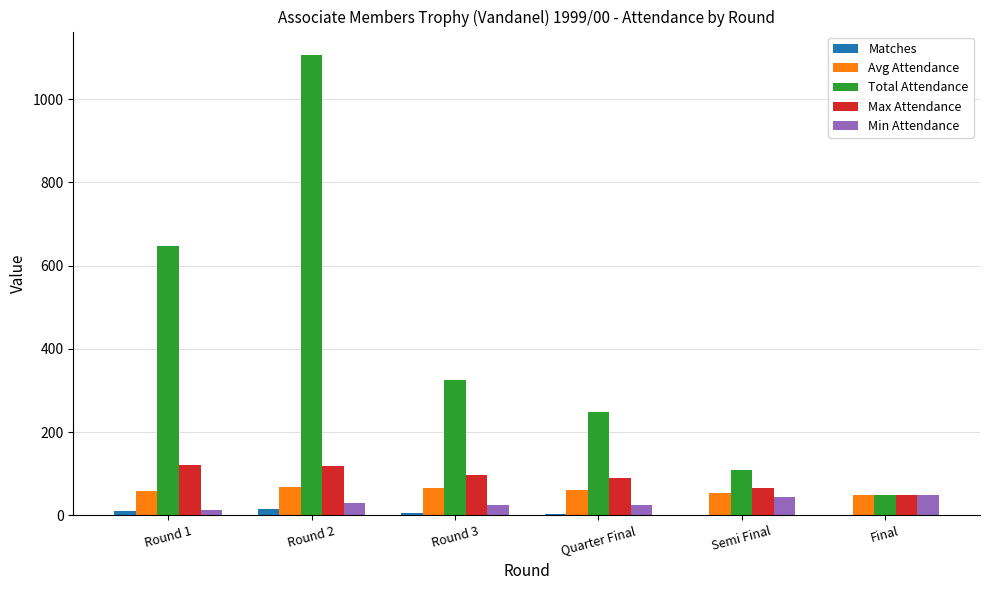

Between Round 1 and Round 2, which series saw the biggest shift?

Total Attendance